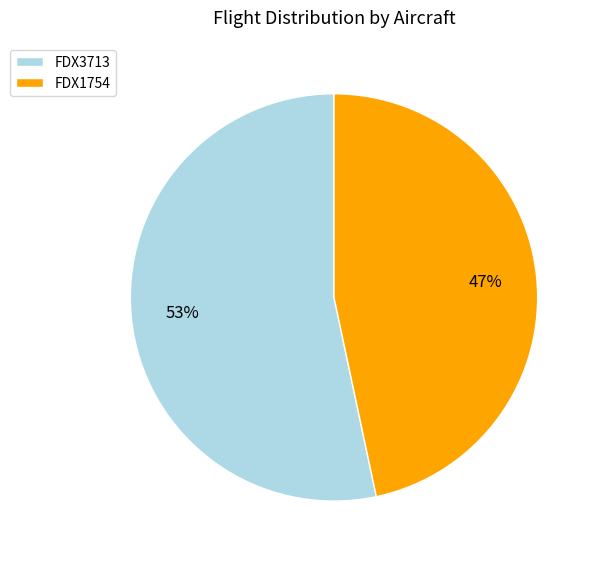

Is the sum of FDX3713 and FDX1754 greater than half?

Yes